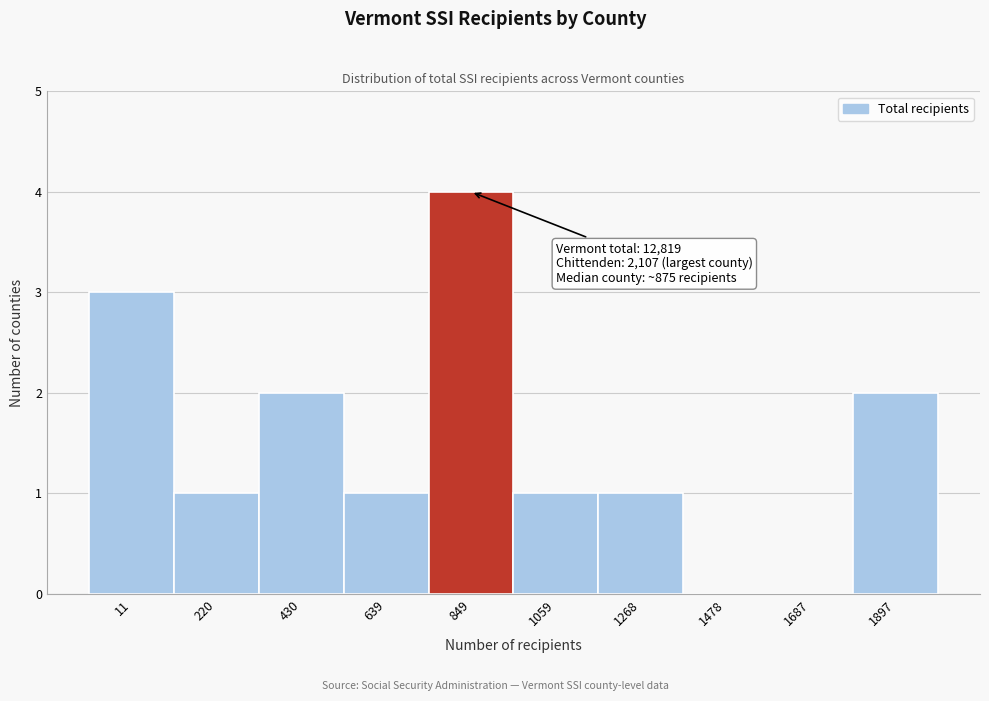

The chart shows a value of 1 at 220. True or false?

True